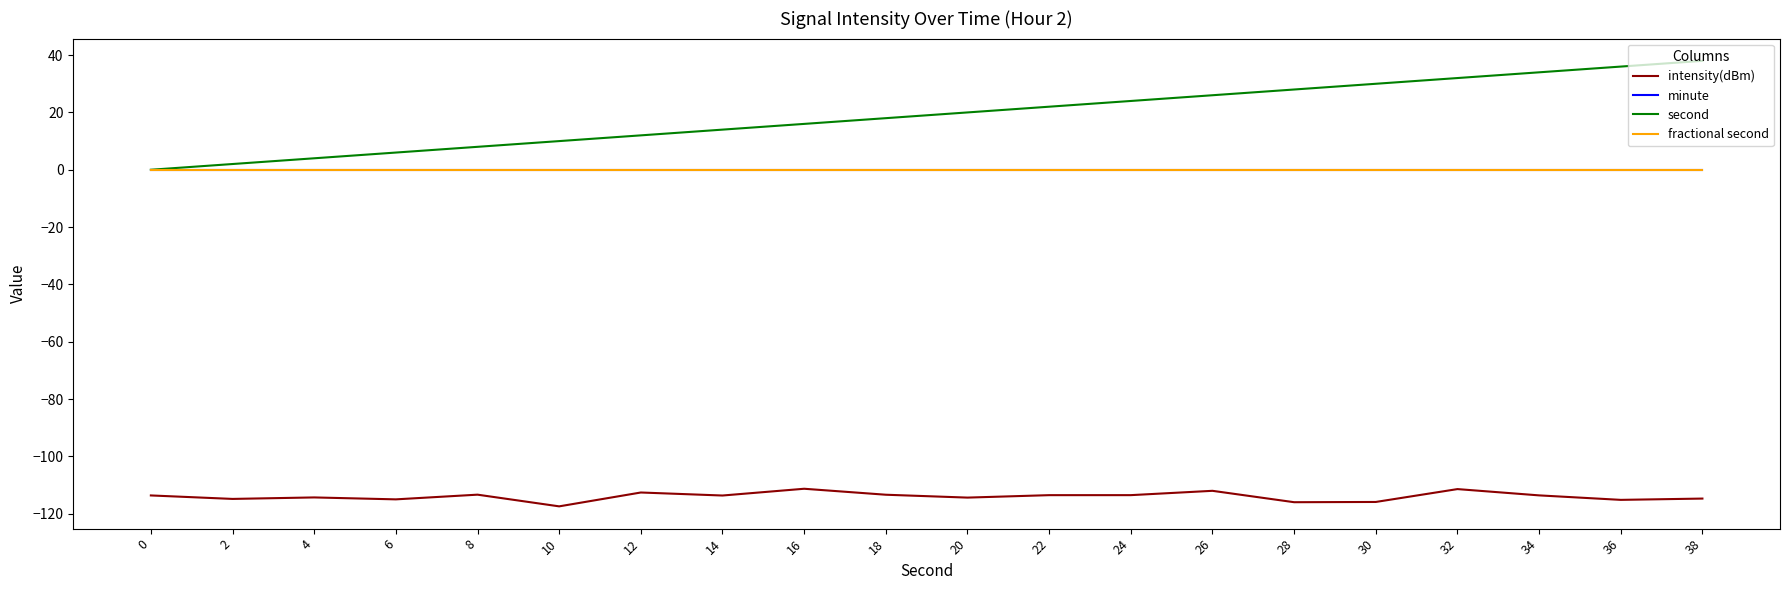

Does the chart have visible grid lines?

No